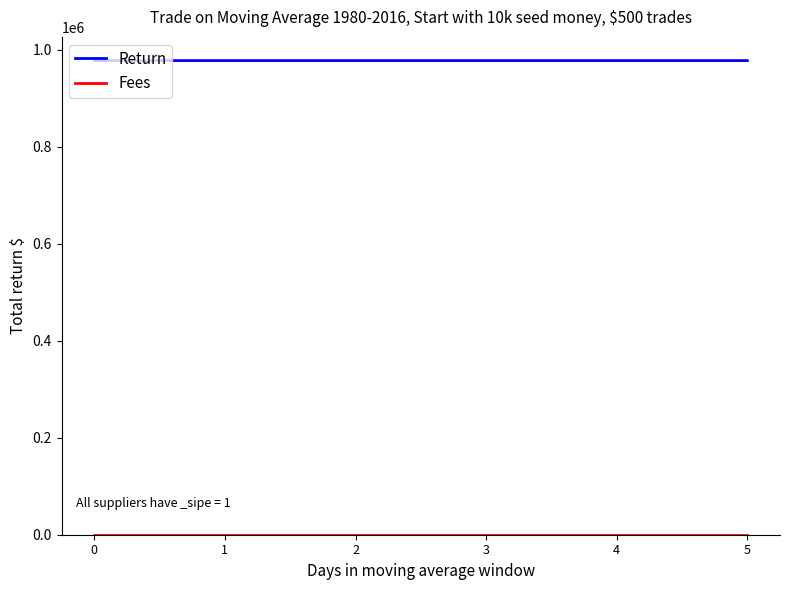

Which series has the widest spread of values?

Return